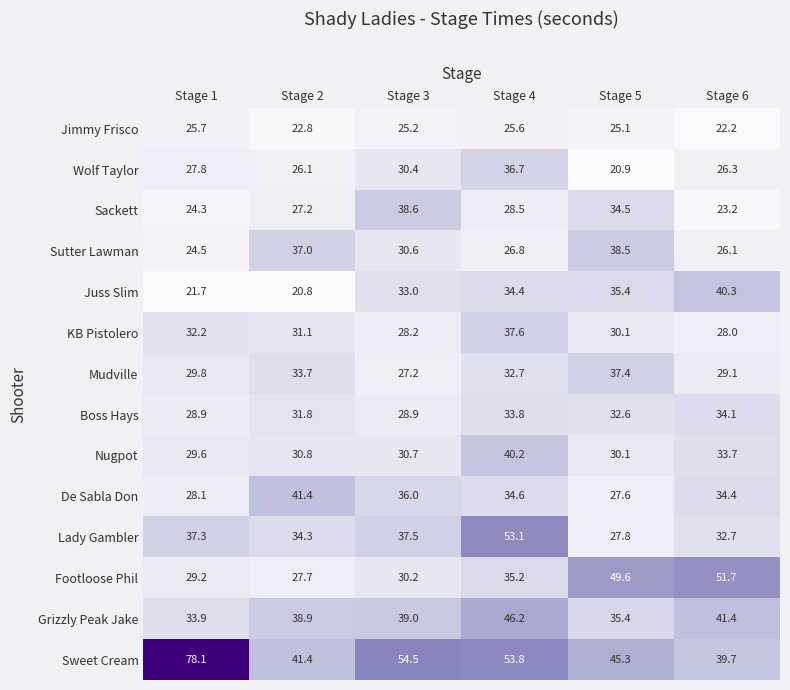

What is the sum of all Lady Gambler values?

222.7